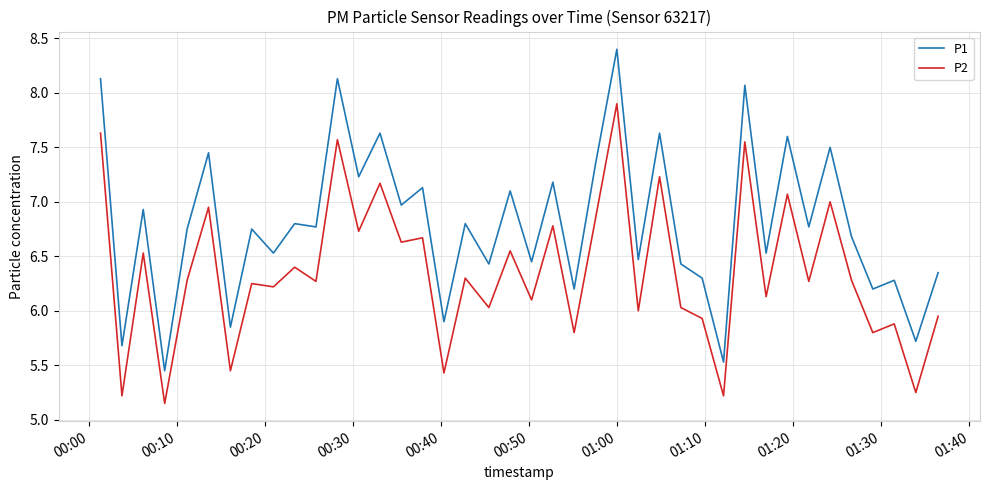

How many interior local valleys does the P2 series have?

17